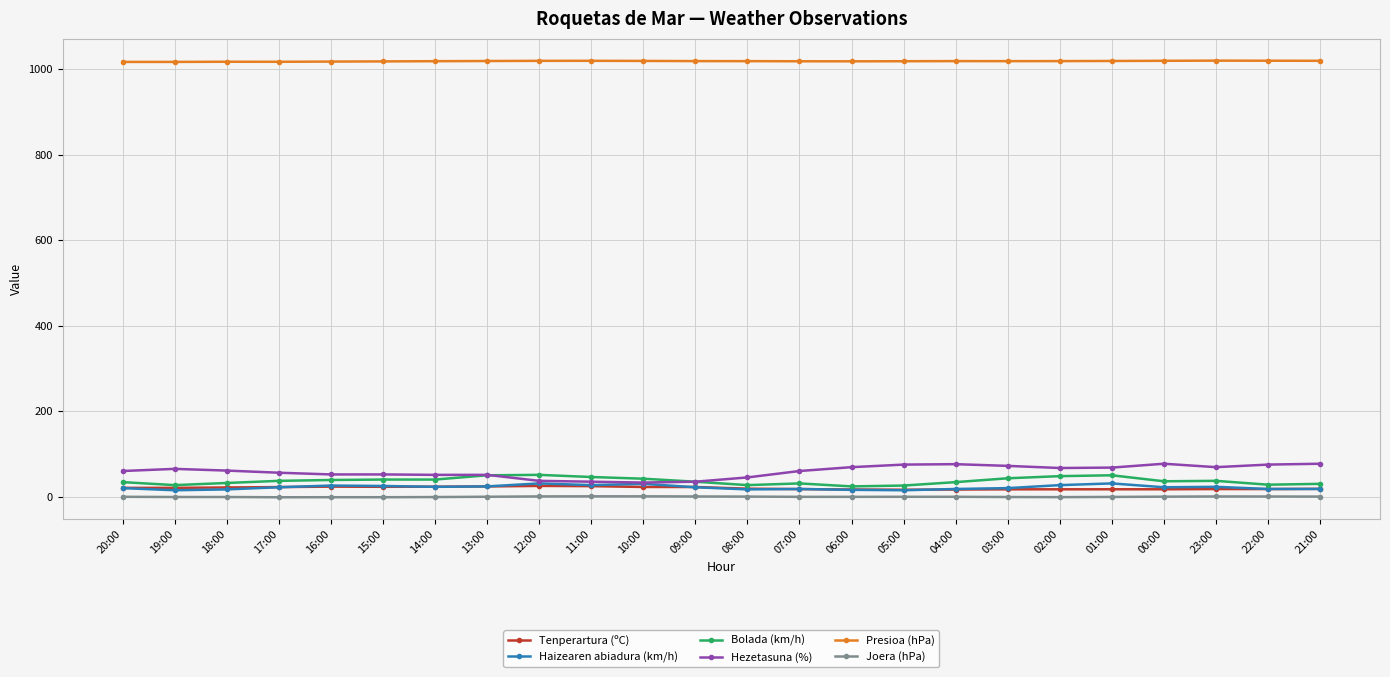

What is the label of the 6th point from the left?

15:00